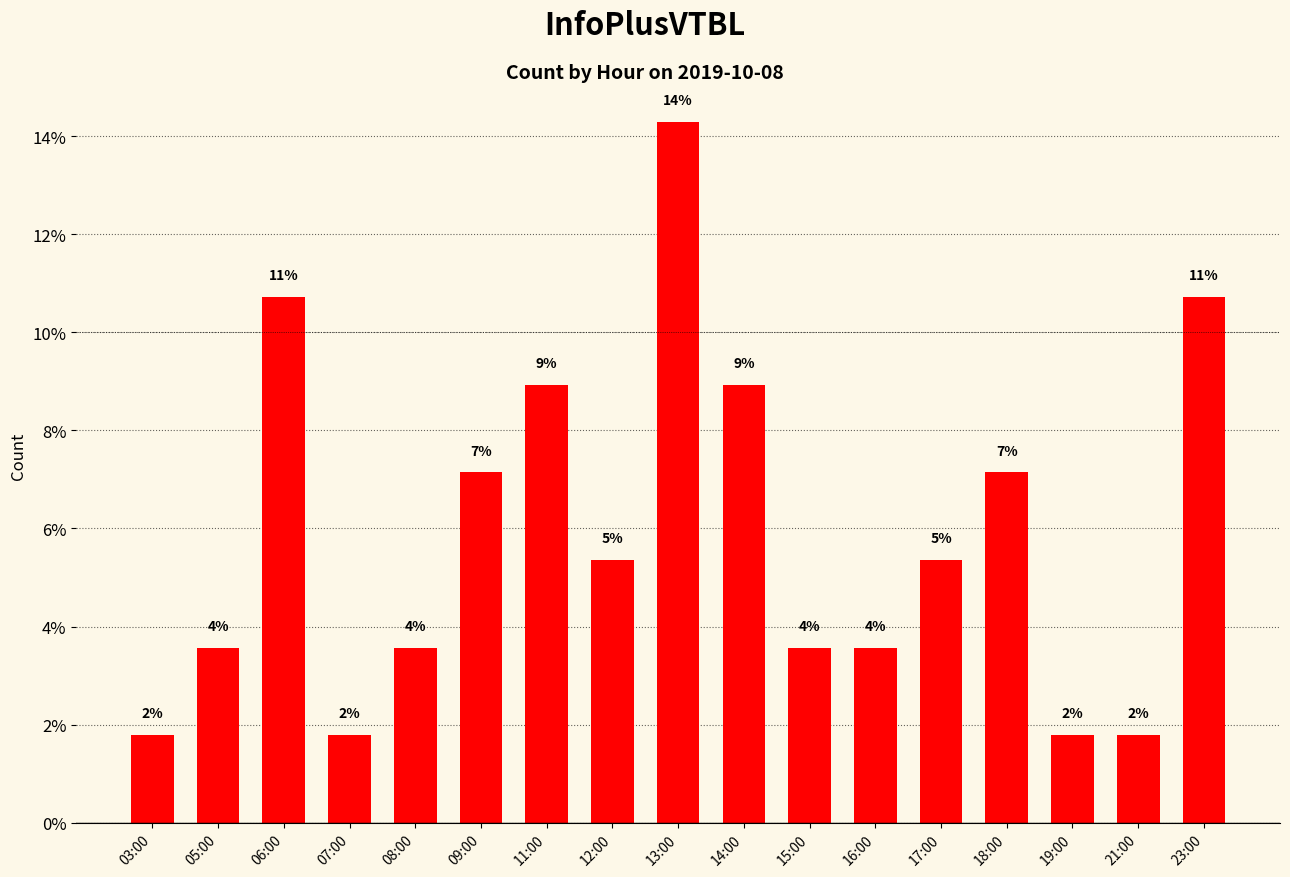

Which has a higher value, 08:00 or 15:00?

08:00